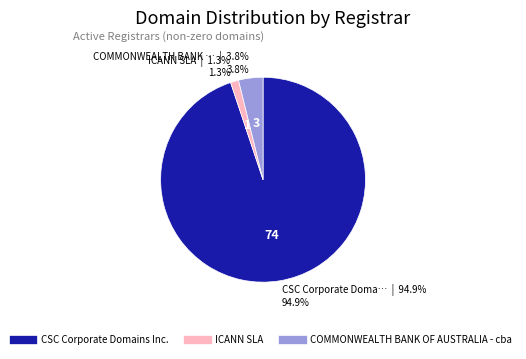

What percentage do COMMONWEALTH BANK OF AUSTRALIA - cba and CSC Corporate Domains Inc. together represent?

98.7%